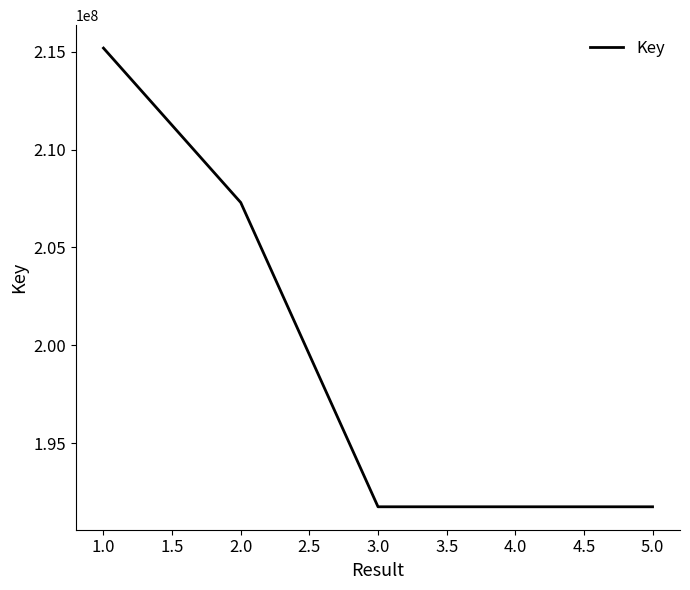

Which has a higher value, 2.0 or 4.0?

2.0